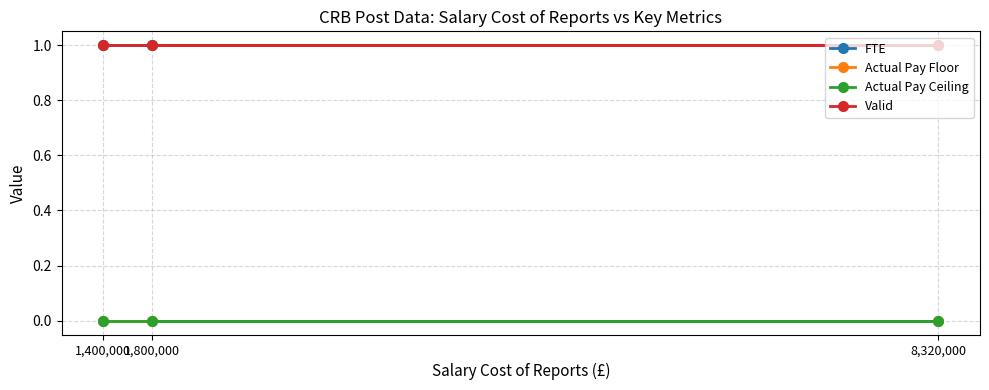

What value does the Valid series have at 1,800,000?

1